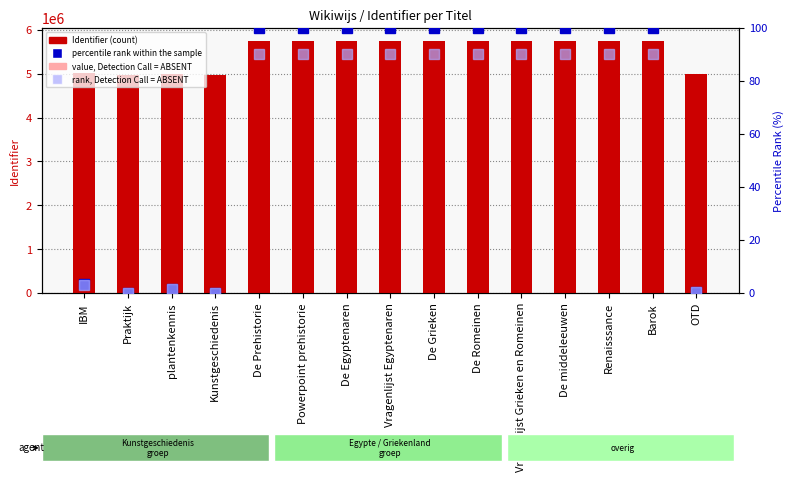

What is the value of the value, Detection Call = ABSENT bar at the 10th from the left?

4895858.0